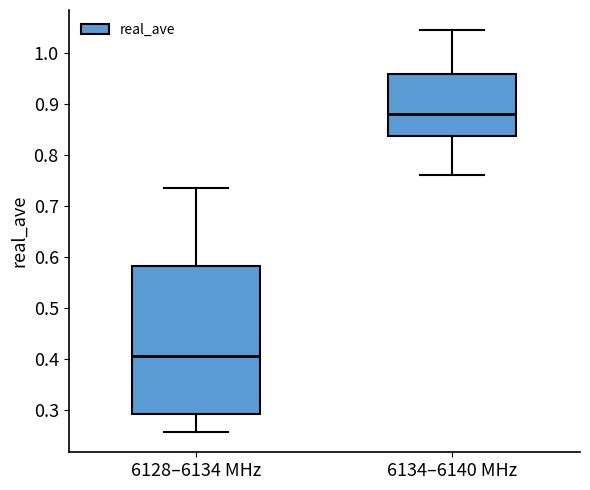

Which box has the highest median line?

6134–6140 MHz